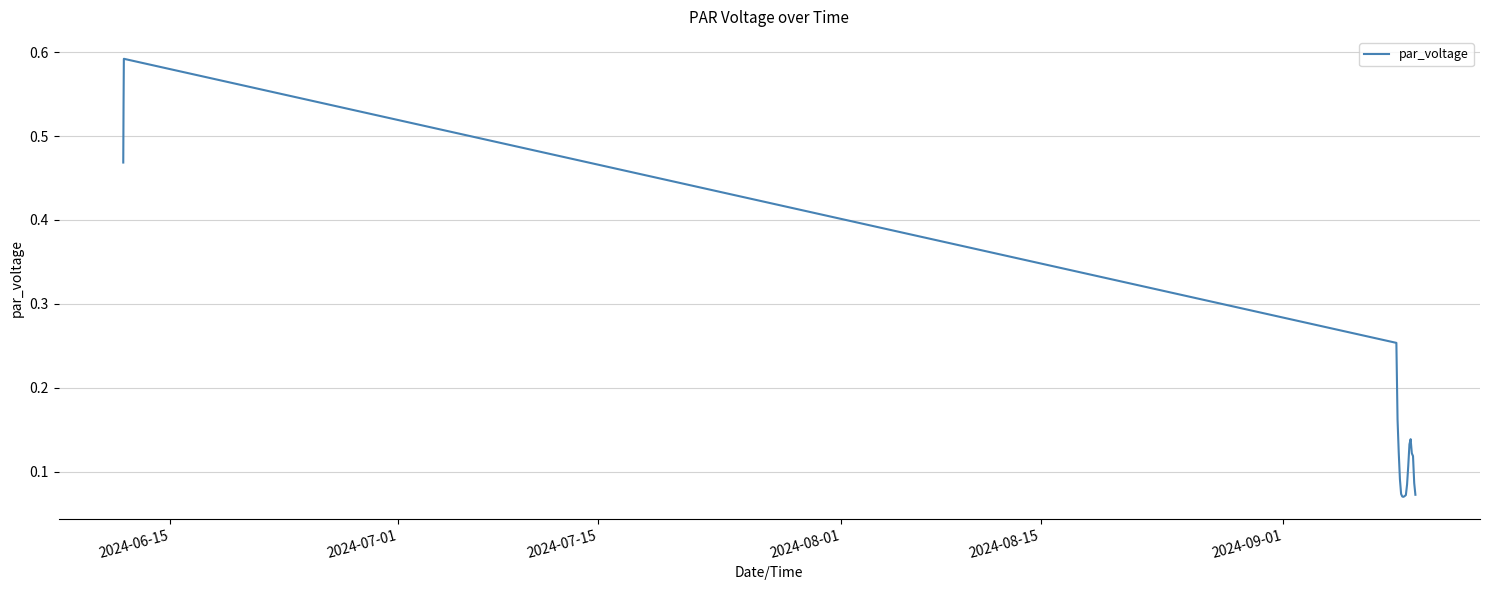

What is the difference between the second highest and second lowest values?

0.5